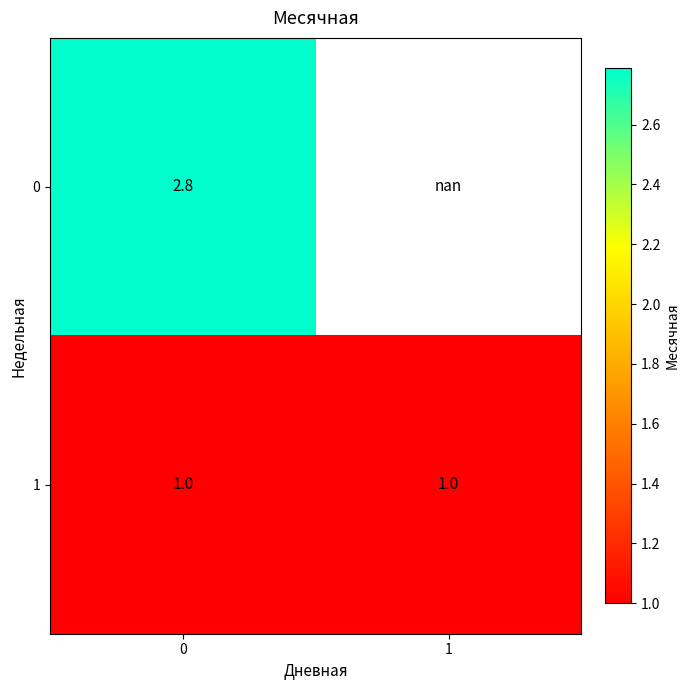

Is it true that 0 equals 1.0 at 0?

False